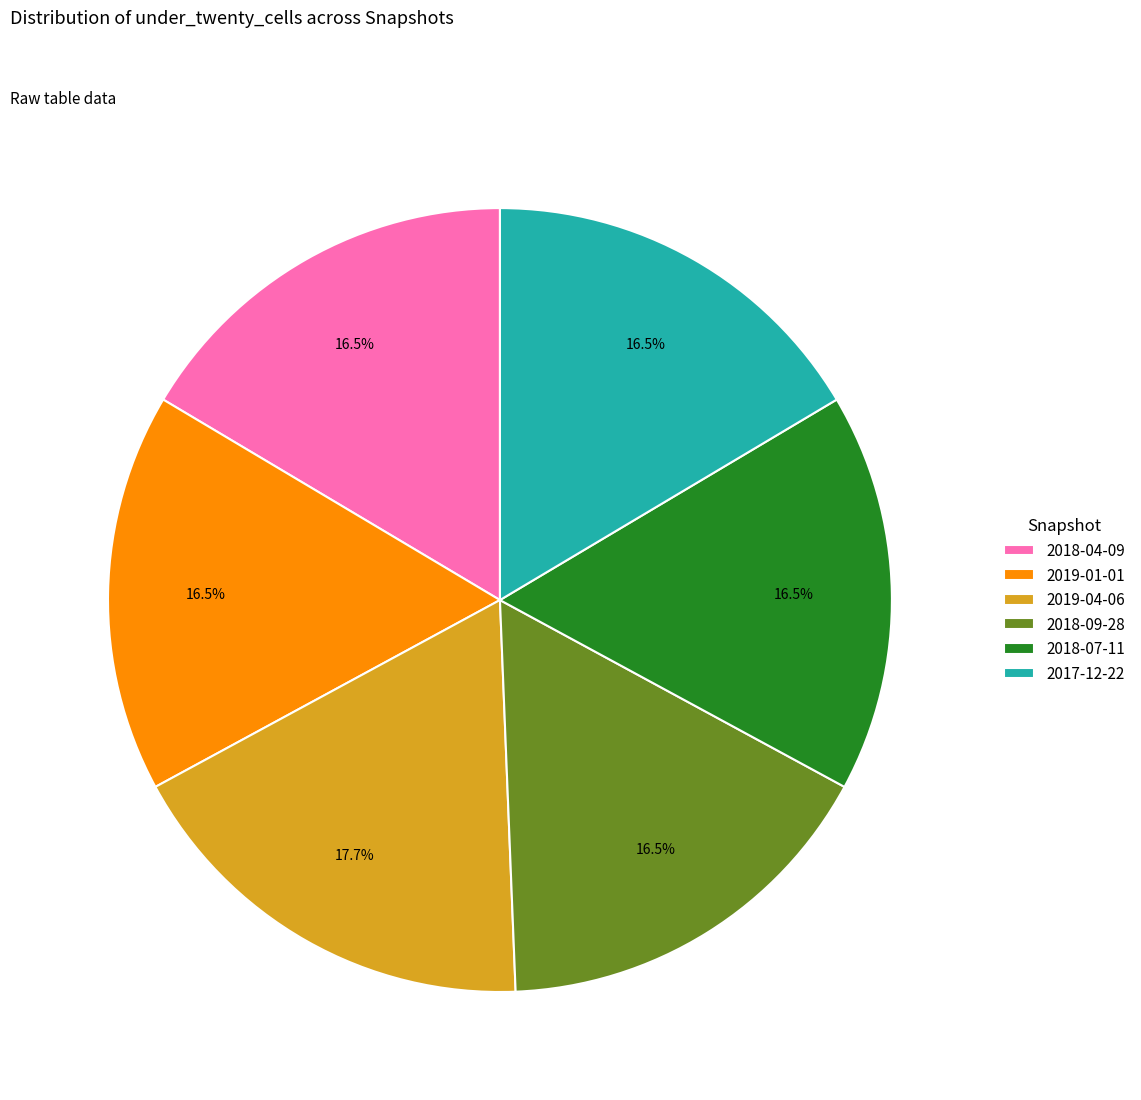

Is there a majority slice in this chart?

No